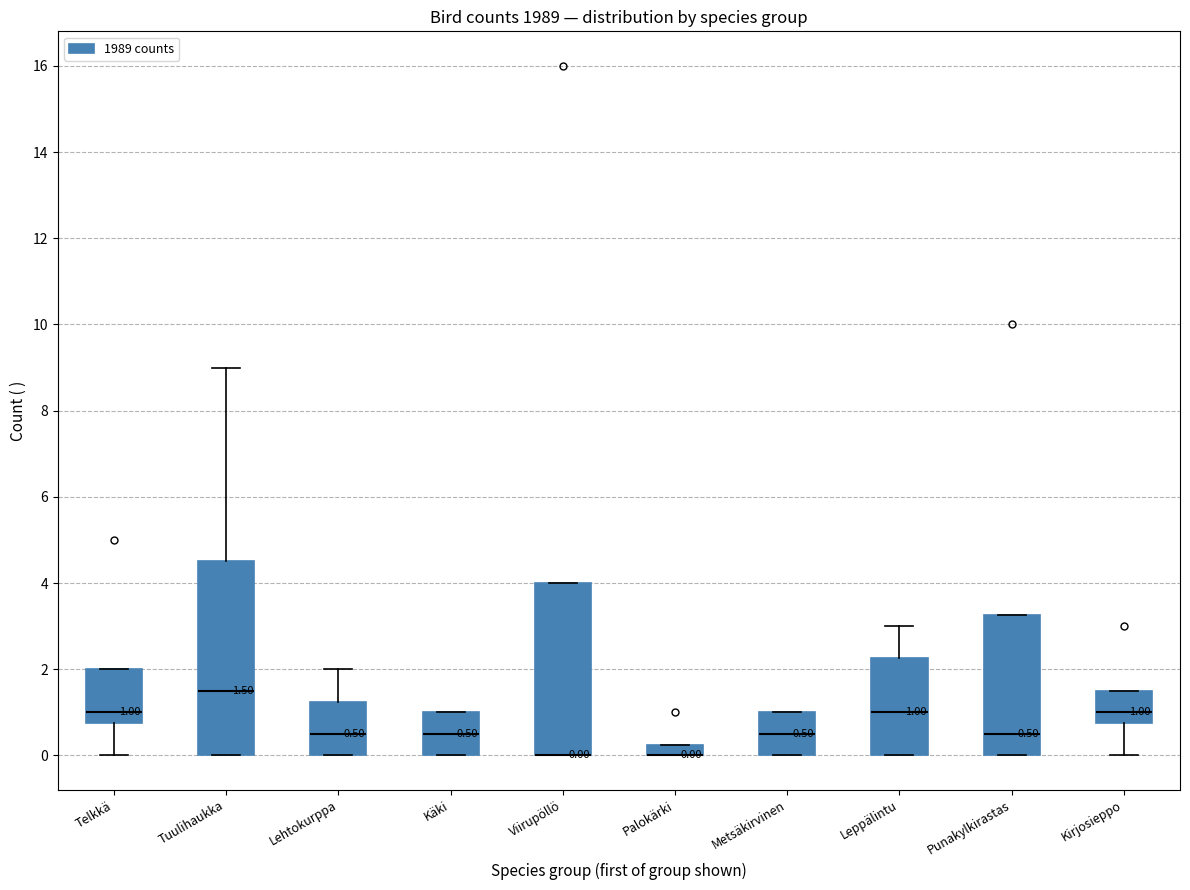

Which box is the tallest, from its lower edge to its upper edge?

Tuulihaukka